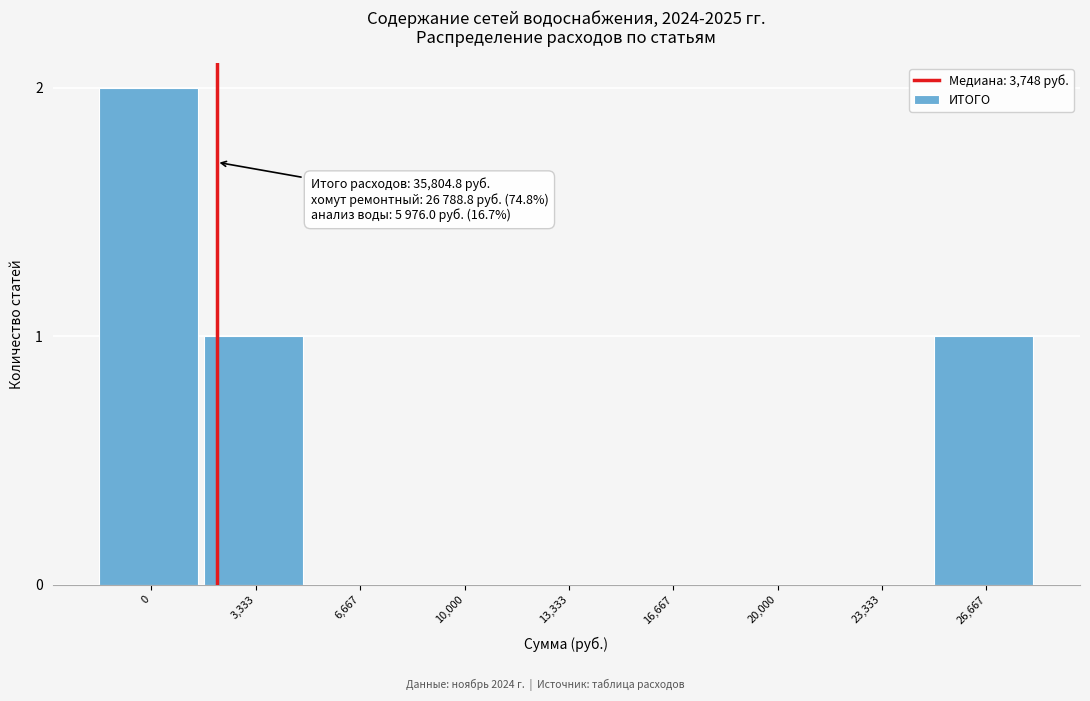

Reading left to right, transcribe all the data shown in this chart.

0=2	3,333=1	6,667=0	10,000=0	13,333=0	16,667=0	20,000=0	23,333=0	26,667=1